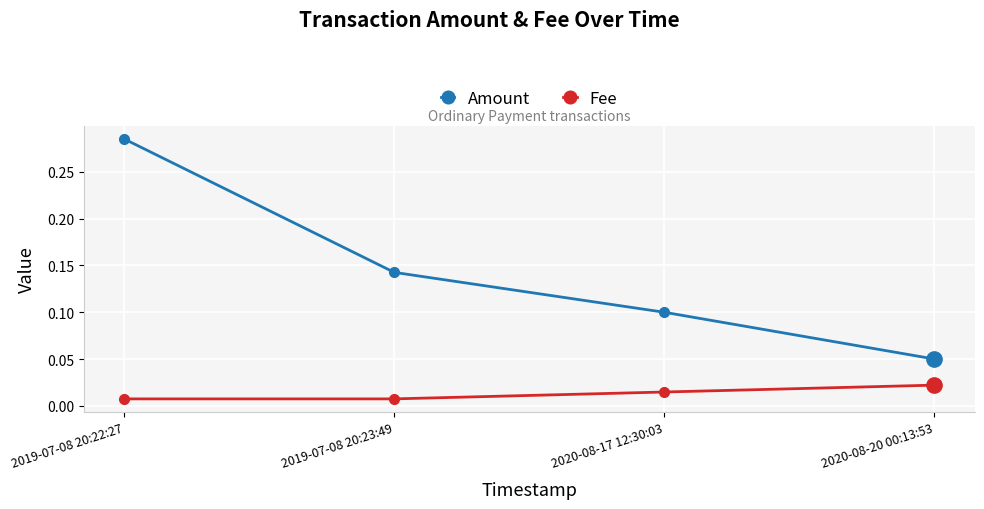

Rank the series by their average value, from highest to lowest.

Amount, Fee